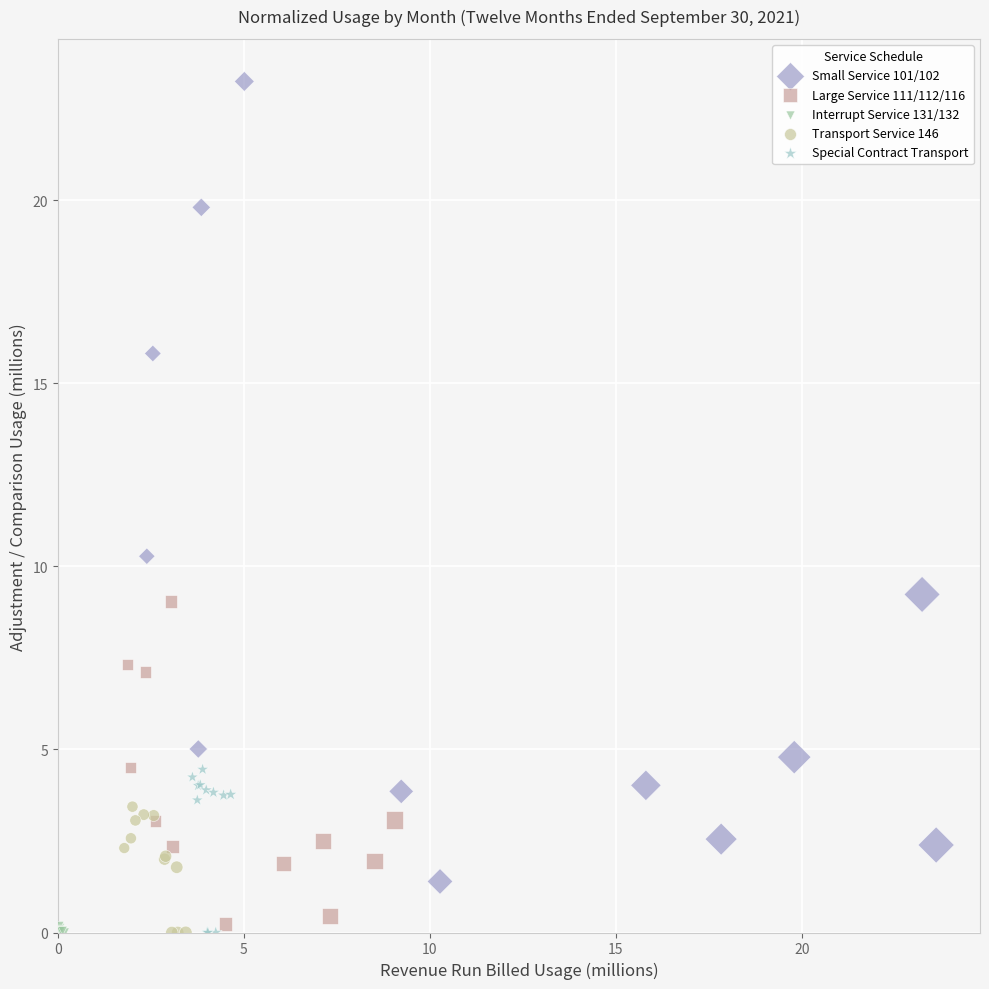

Which series contains the highest Y value?

Small Service 101/102